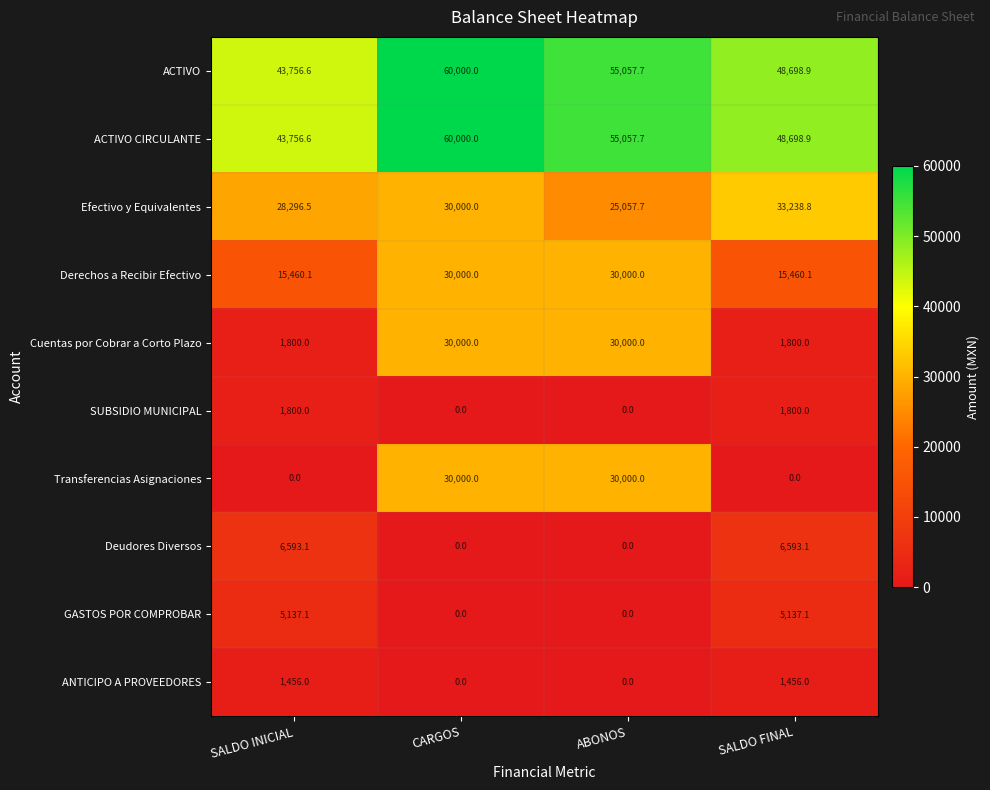

How many SUBSIDIO MUNICIPAL values are between 0 and 1800?

4